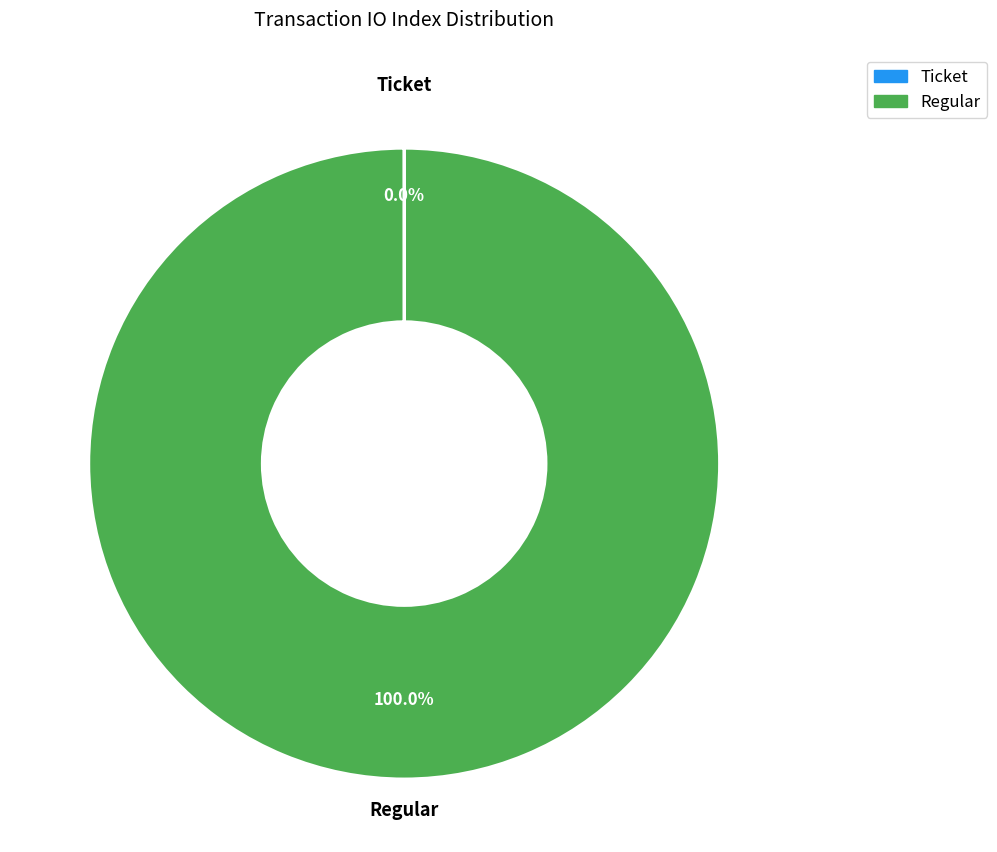

Which slice is the largest?

Regular